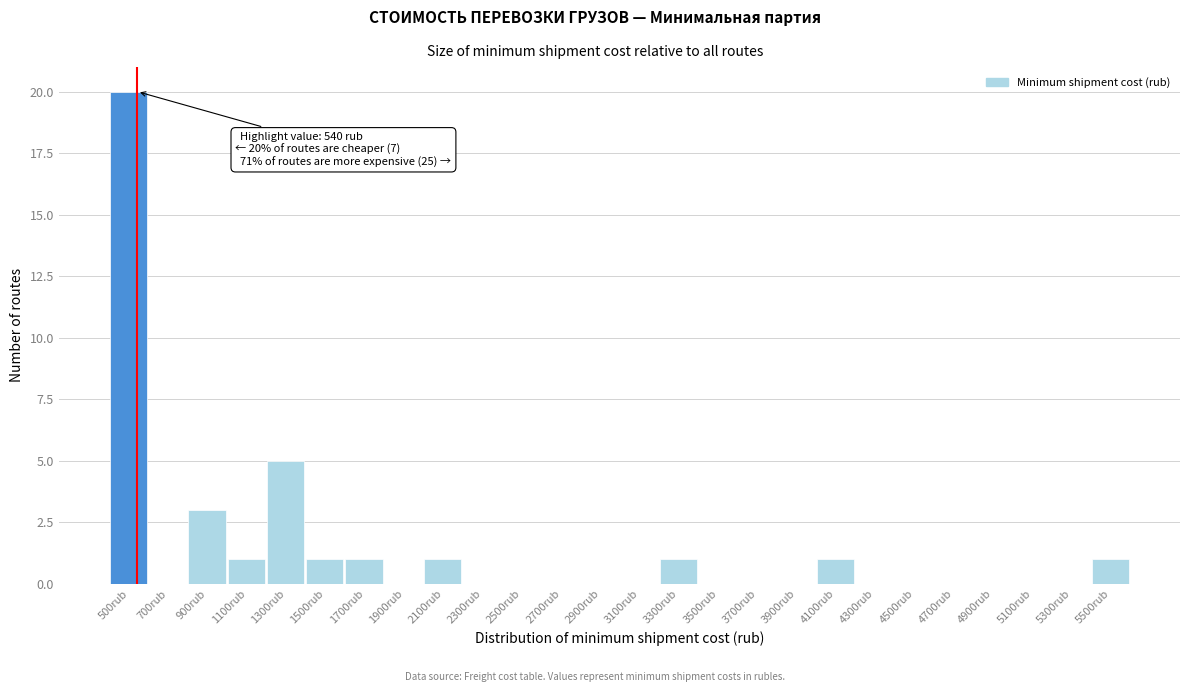

Reading left to right, extract all data points from this chart.

500rub=20	700rub=0	900rub=3	1100rub=1	1300rub=5	1500rub=1	1700rub=1	1900rub=0	2100rub=1	2300rub=0	2500rub=0	2700rub=0	2900rub=0	3100rub=0	3300rub=1	3500rub=0	3700rub=0	3900rub=0	4100rub=1	4300rub=0	4500rub=0	4700rub=0	4900rub=0	5100rub=0	5300rub=0	5500rub=1